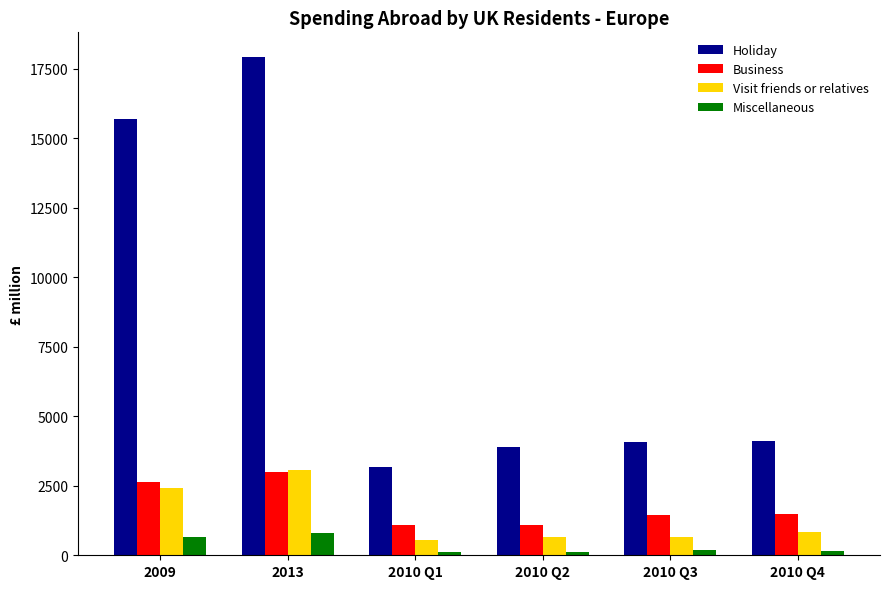

How many groups of bars are there?

6